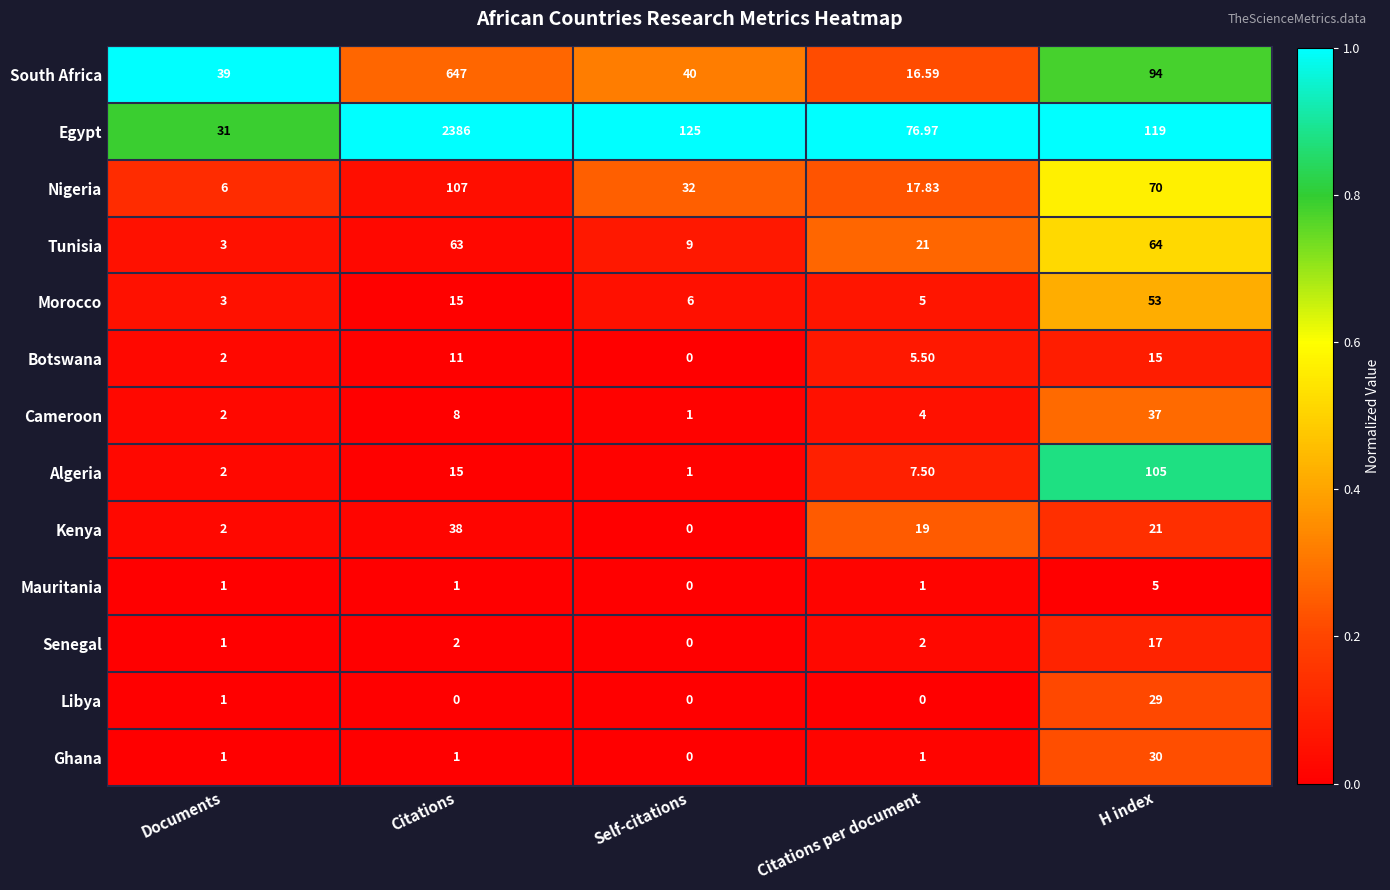

Rank the series by their maximum value, from lowest to highest.

Mauritania, Botswana, Senegal, Libya, Ghana, Cameroon, Kenya, Morocco, Tunisia, Algeria, Nigeria, South Africa, Egypt